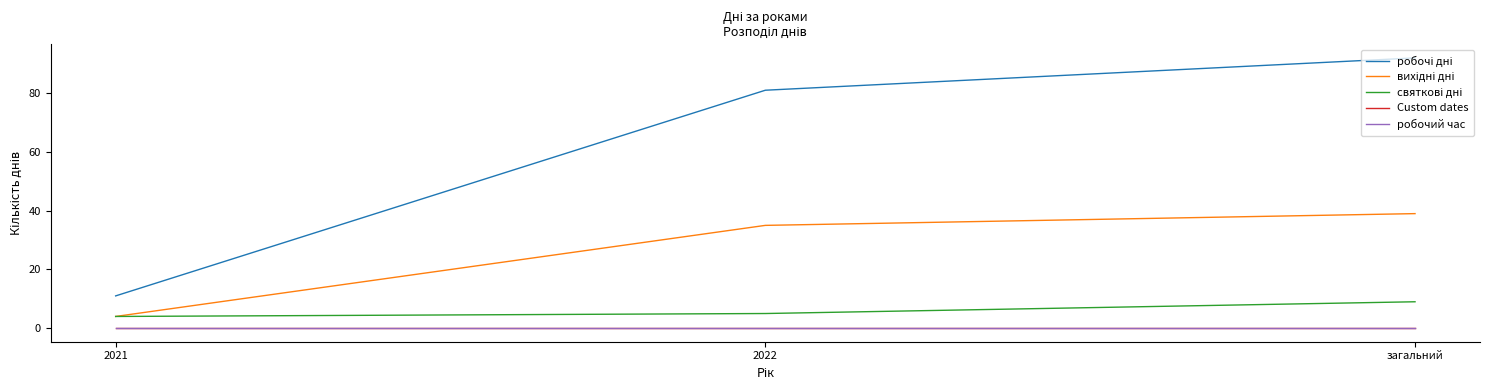

What is the total value across all series at 2022?

121